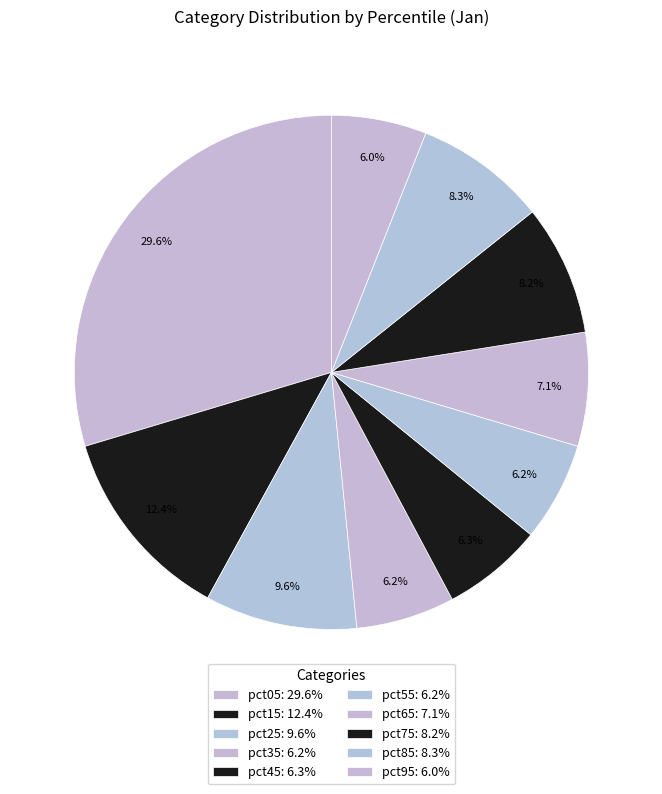

How many segments does this pie chart have?

10